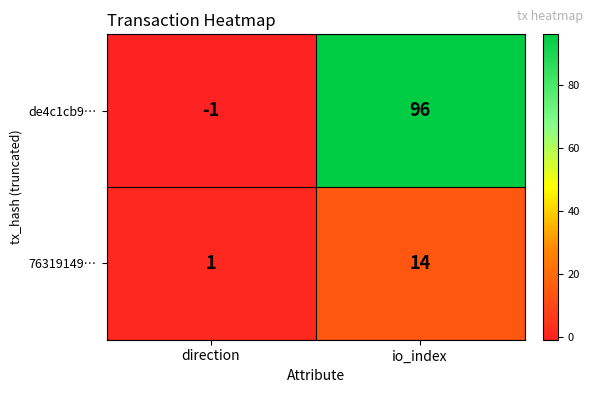

Which series changed the most between direction and io_index?

de4c1cb9…